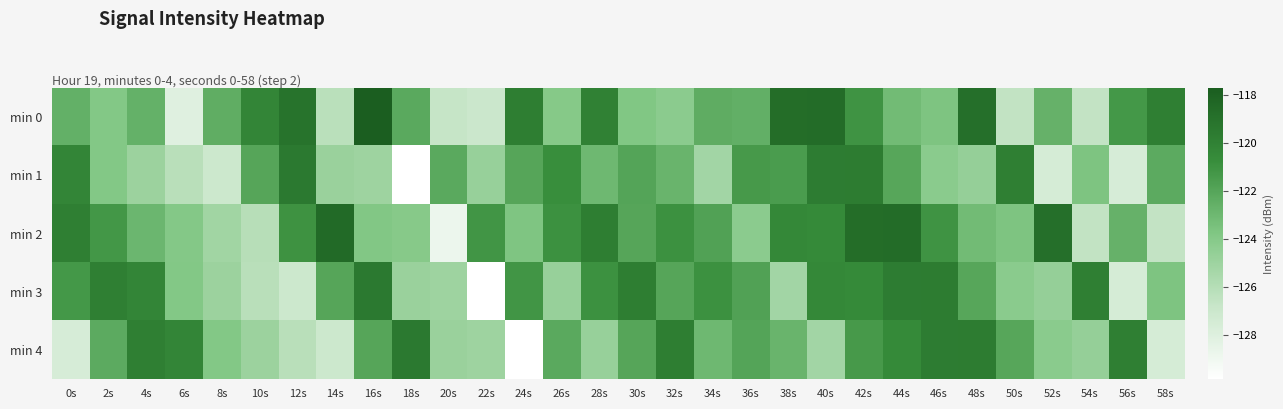

Which has a higher value, 58s or 12s?

12s